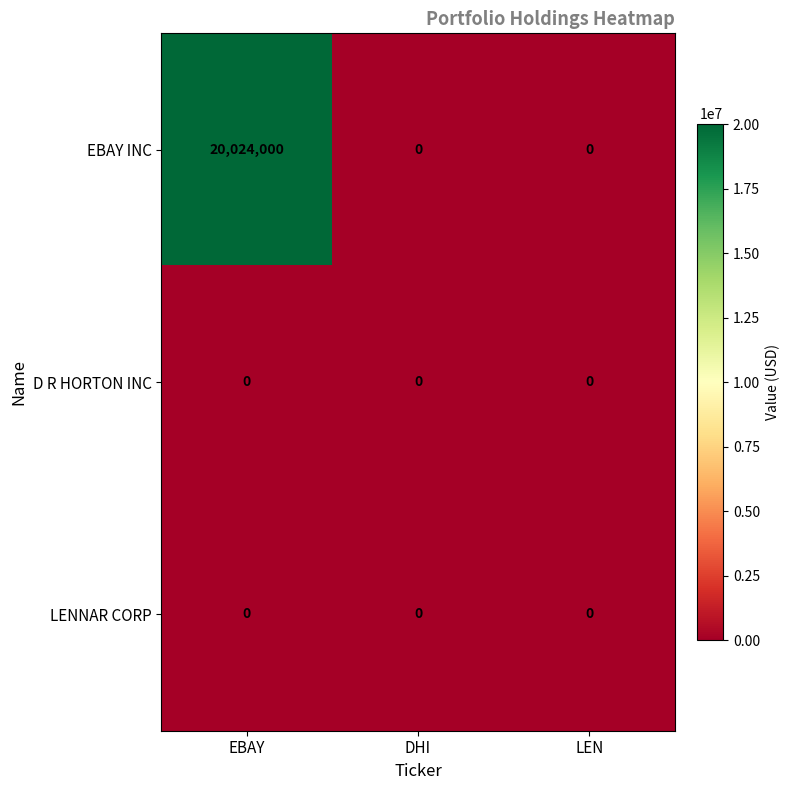

The EBAY INC series shows 4550819 at EBAY. True or false?

False